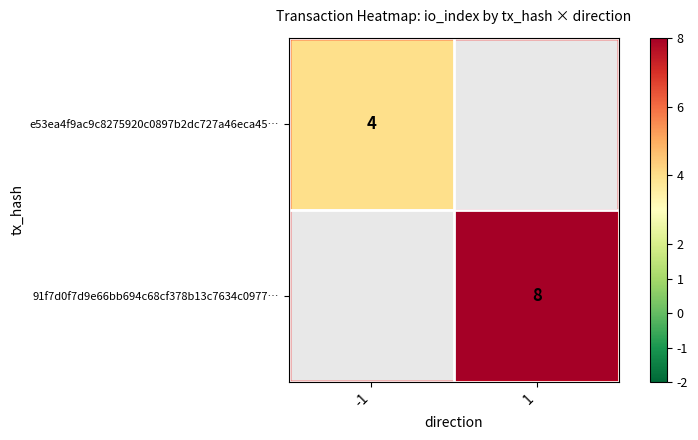

Is the value of e53ea4f9ac9c8275920c0897b2dc727a46eca45… at -1 greater than the value of 91f7d0f7d9e66bb694c68cf378b13c7634c0977… at 1?

No